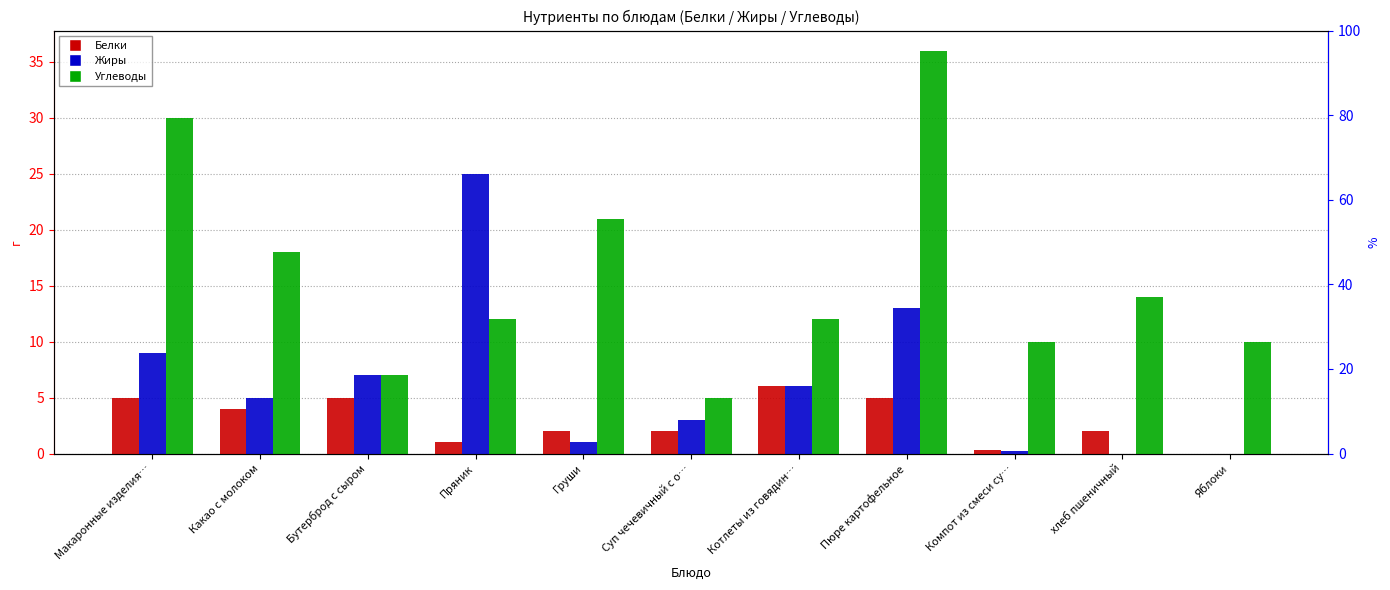

Which series has the largest total across all categories?

Углеводы